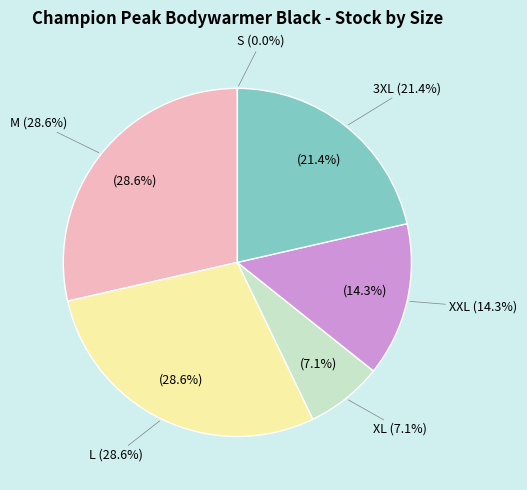

Is it true that XXL is 24% of the pie?

False